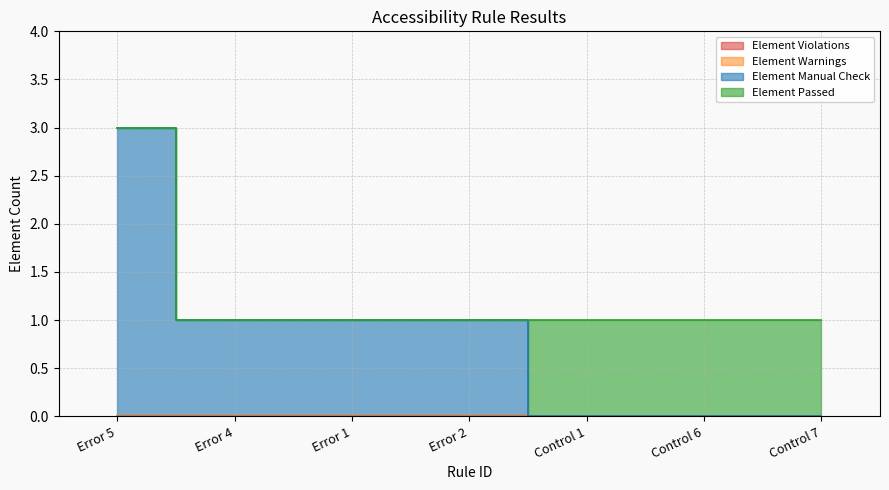

Rank the series at Error 2 from lowest to highest value.

Element Passed, Element Warnings, Element Violations, Element Manual Check